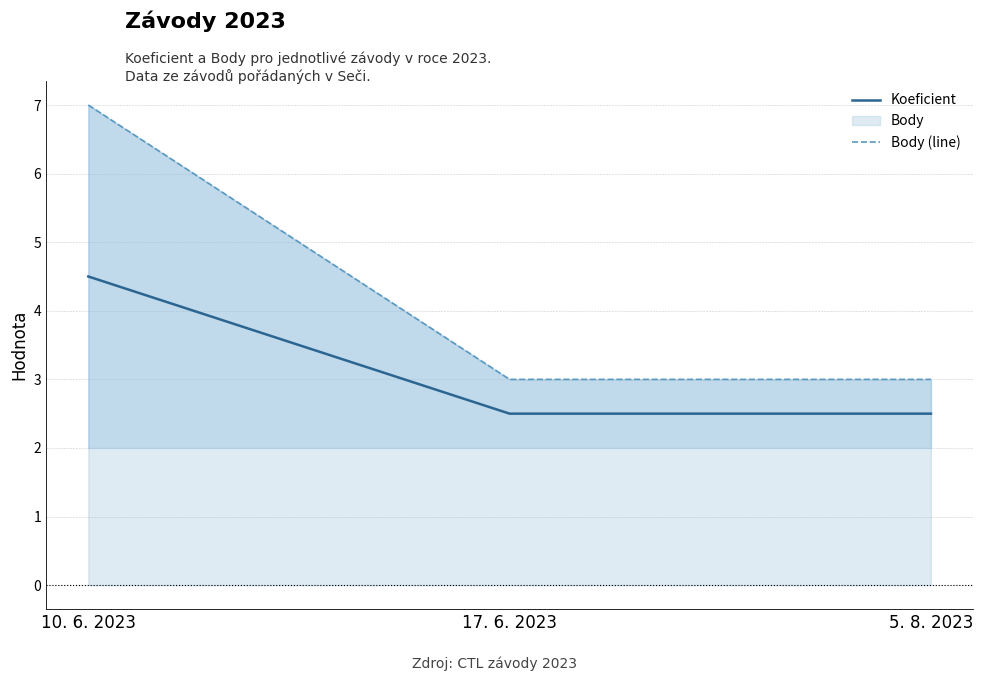

List the series in order of their overall mean, lowest first.

Koeficient, Body (line)